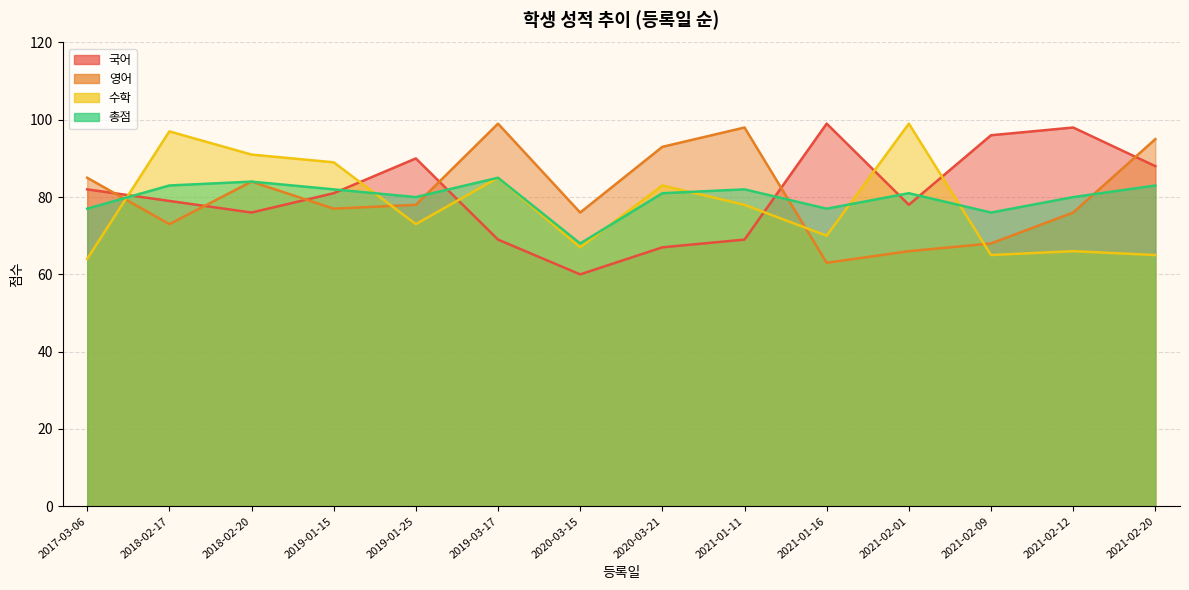

Which series has the largest total across all categories?

국어